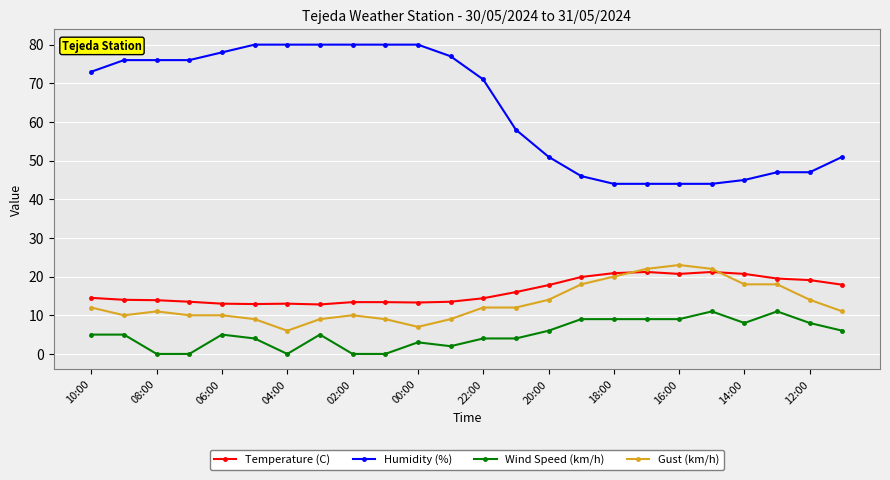

What is the value of the Wind Speed (km/h) point at the 5th from the left?

5.0